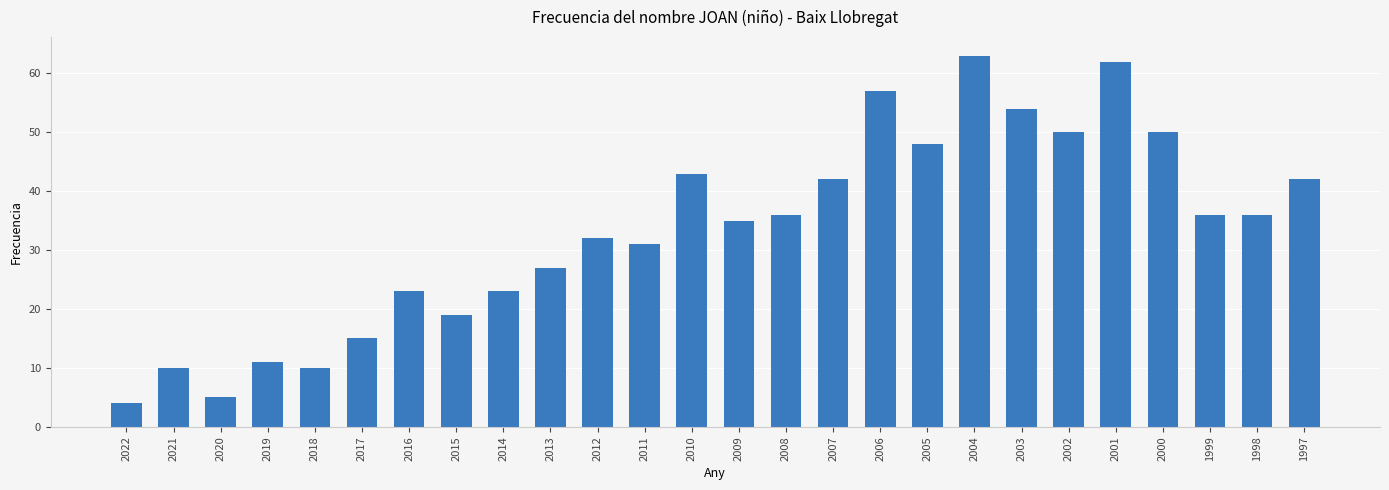

Which label corresponds to the smallest value in the chart?

2022